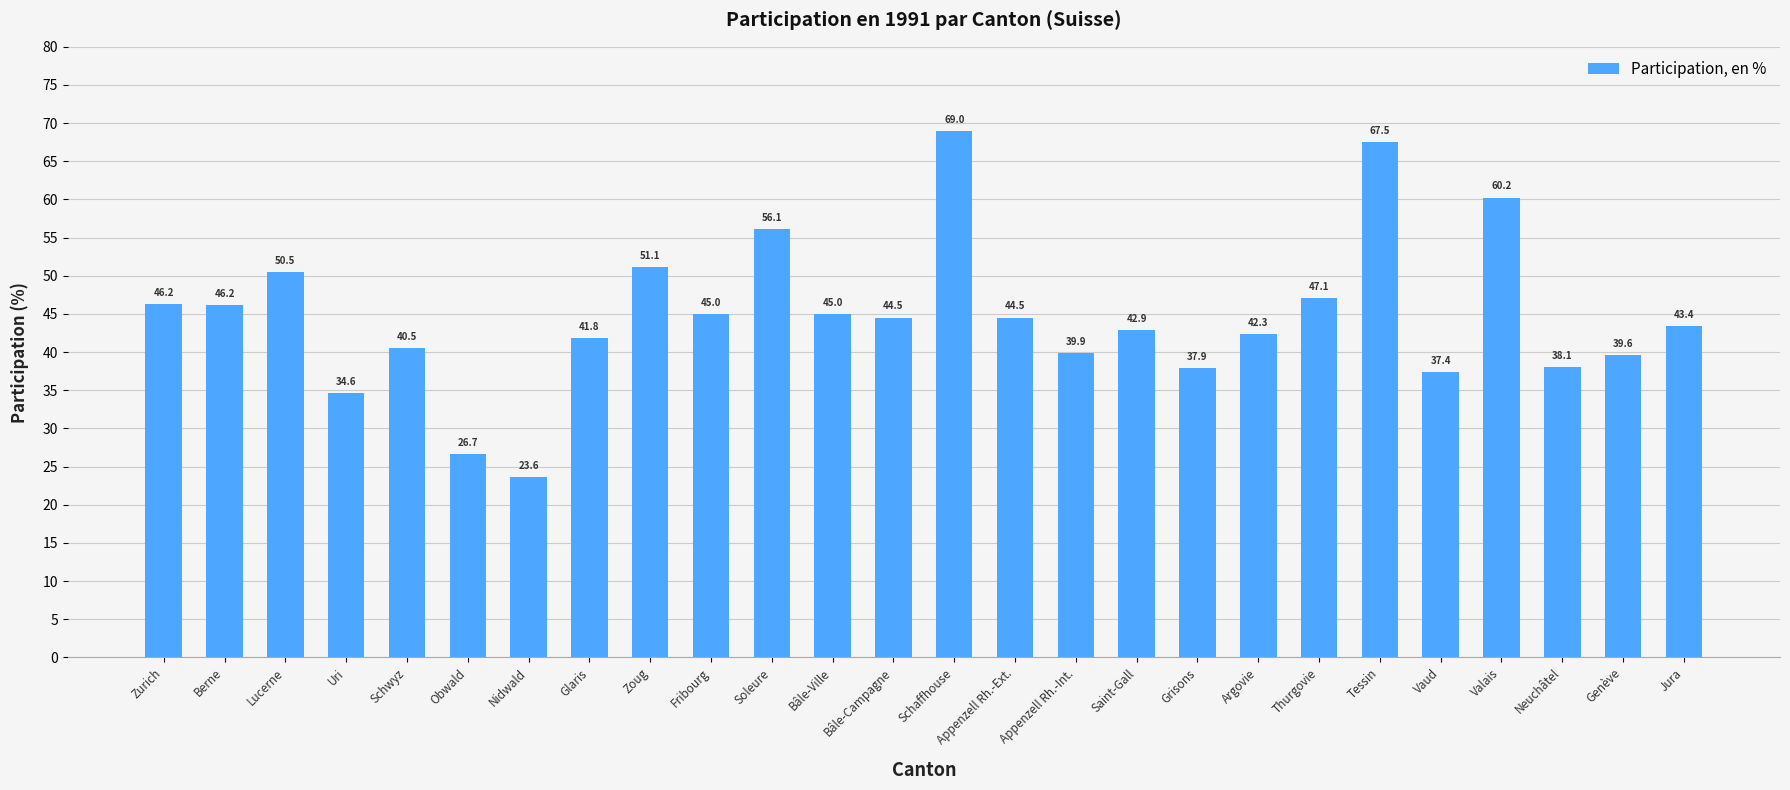

What is the value of the 9th bar from the left?

51.1